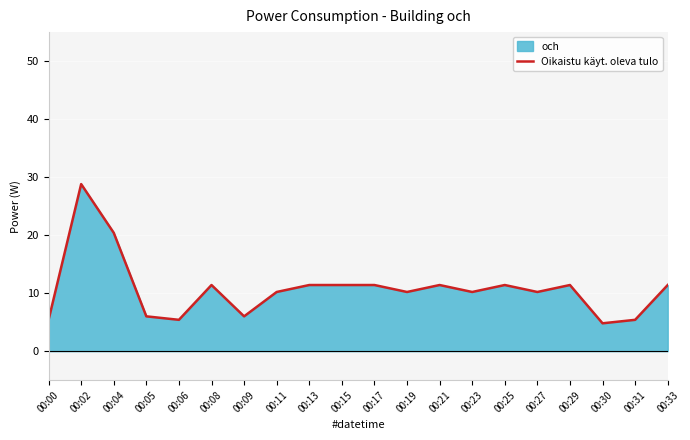

List the labels in order of value, largest first.

00:02, 00:04, 00:08, 00:13, 00:15, 00:17, 00:21, 00:25, 00:29, 00:33, 00:11, 00:19, 00:23, 00:27, 00:05, 00:09, 00:00, 00:06, 00:31, 00:30